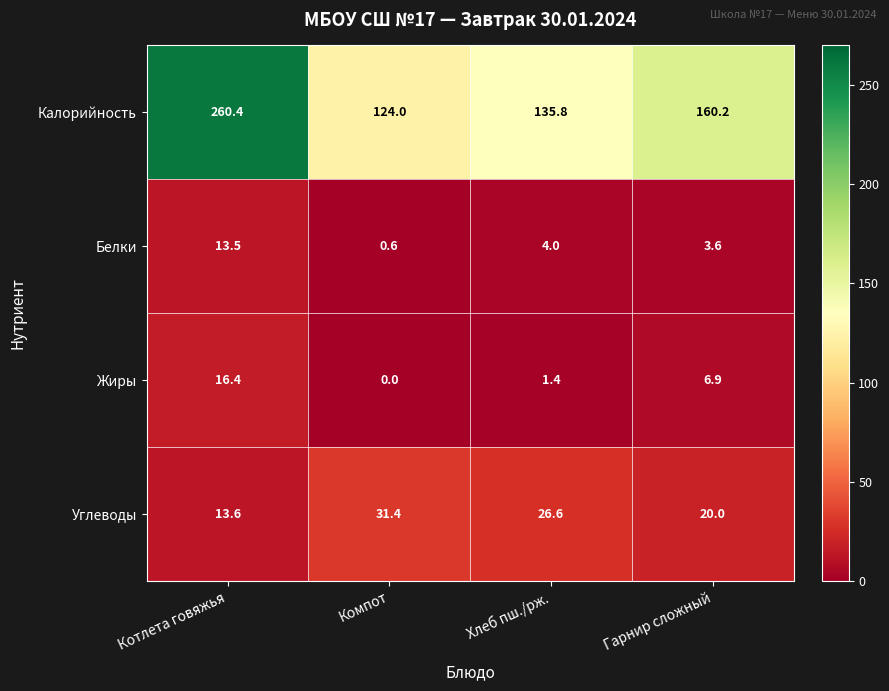

The value of Белки at Котлета говяжья is 13.5. True or false?

True